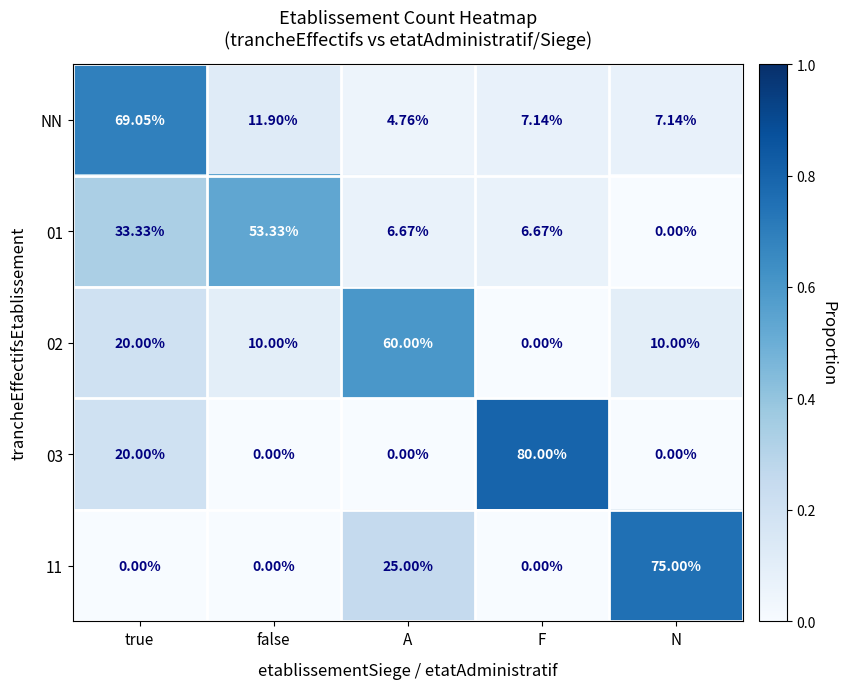

What is the greatest value displayed?

80.0